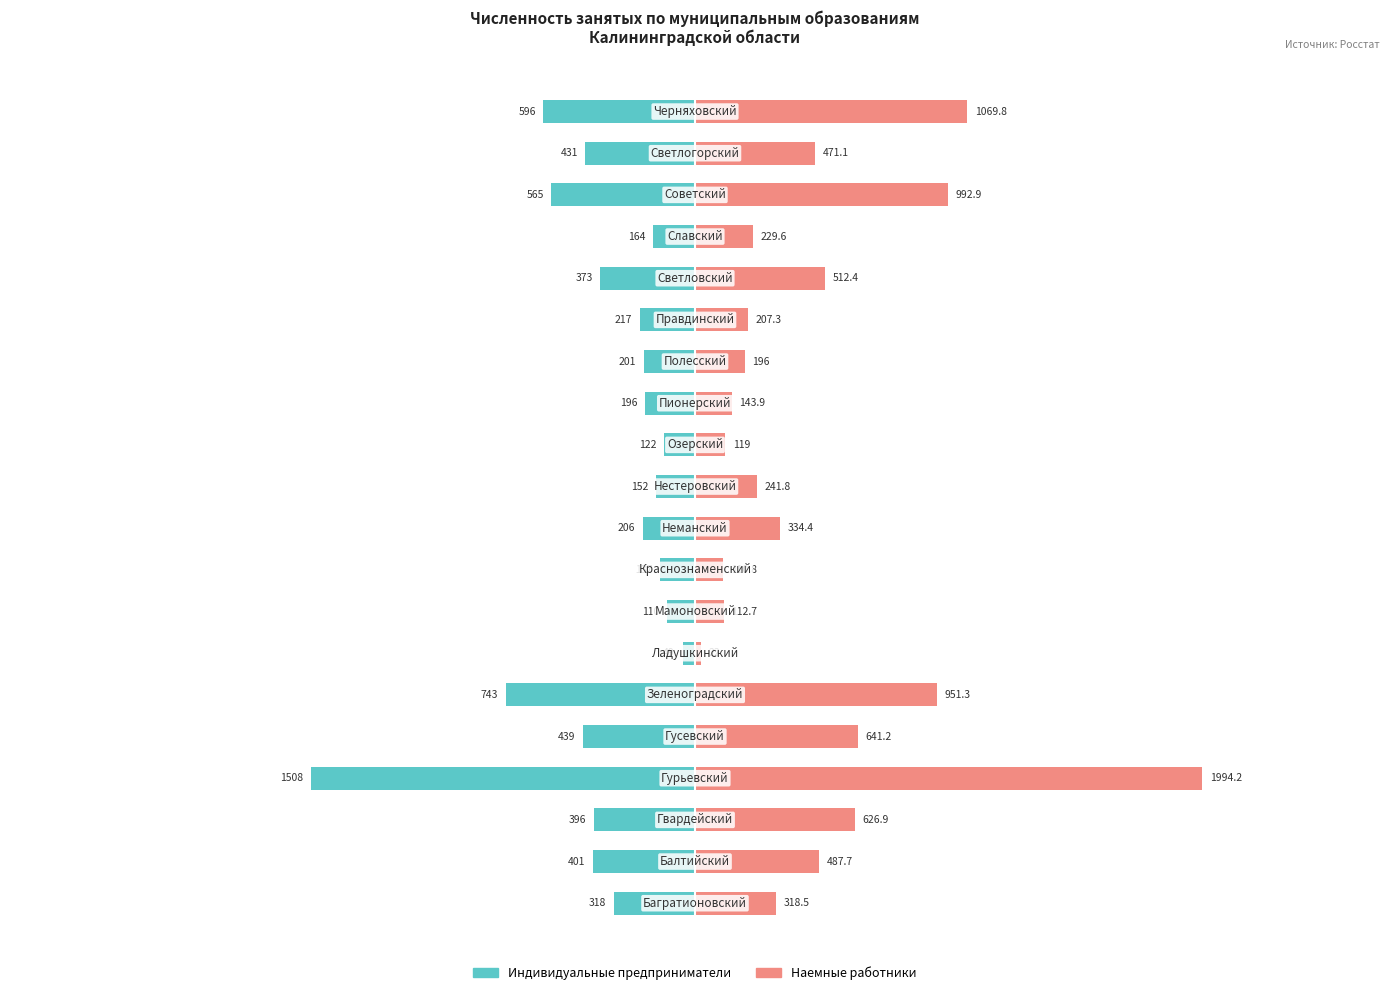

Rank the series at 16 from lowest to highest value.

Индивидуальные предприниматели, Наемные работники